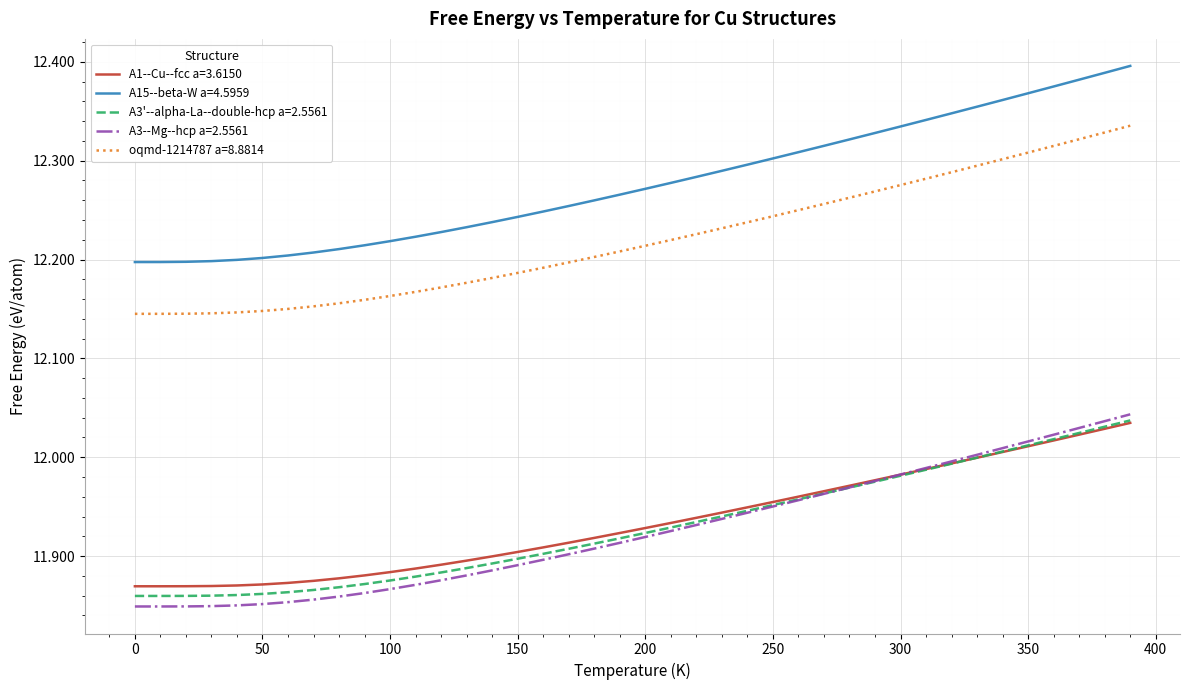

True or false: A1--Cu--fcc a=3.6150 and A15--beta-W a=4.5959 intersect in this chart.

False